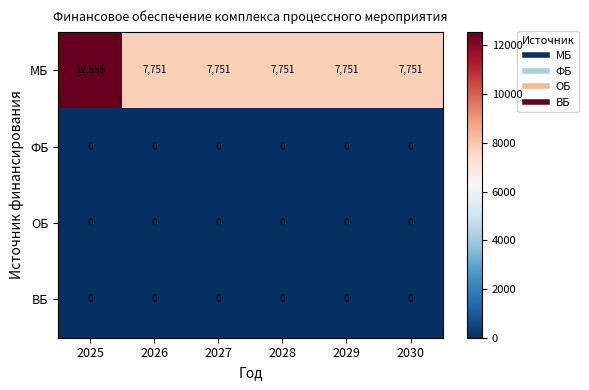

True or false: МБ has a value of 4943 at 2025.

False